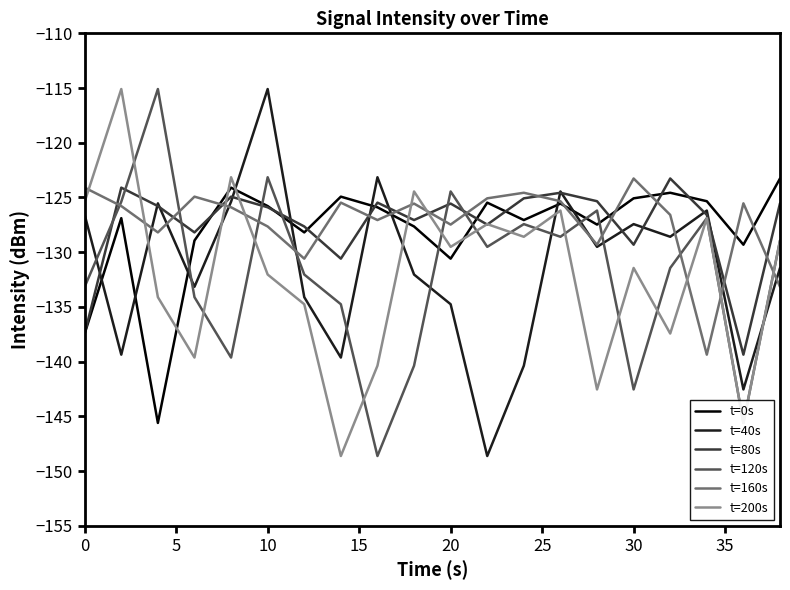

What is the difference between the maximum and minimum values in the t=200s series?

33.5